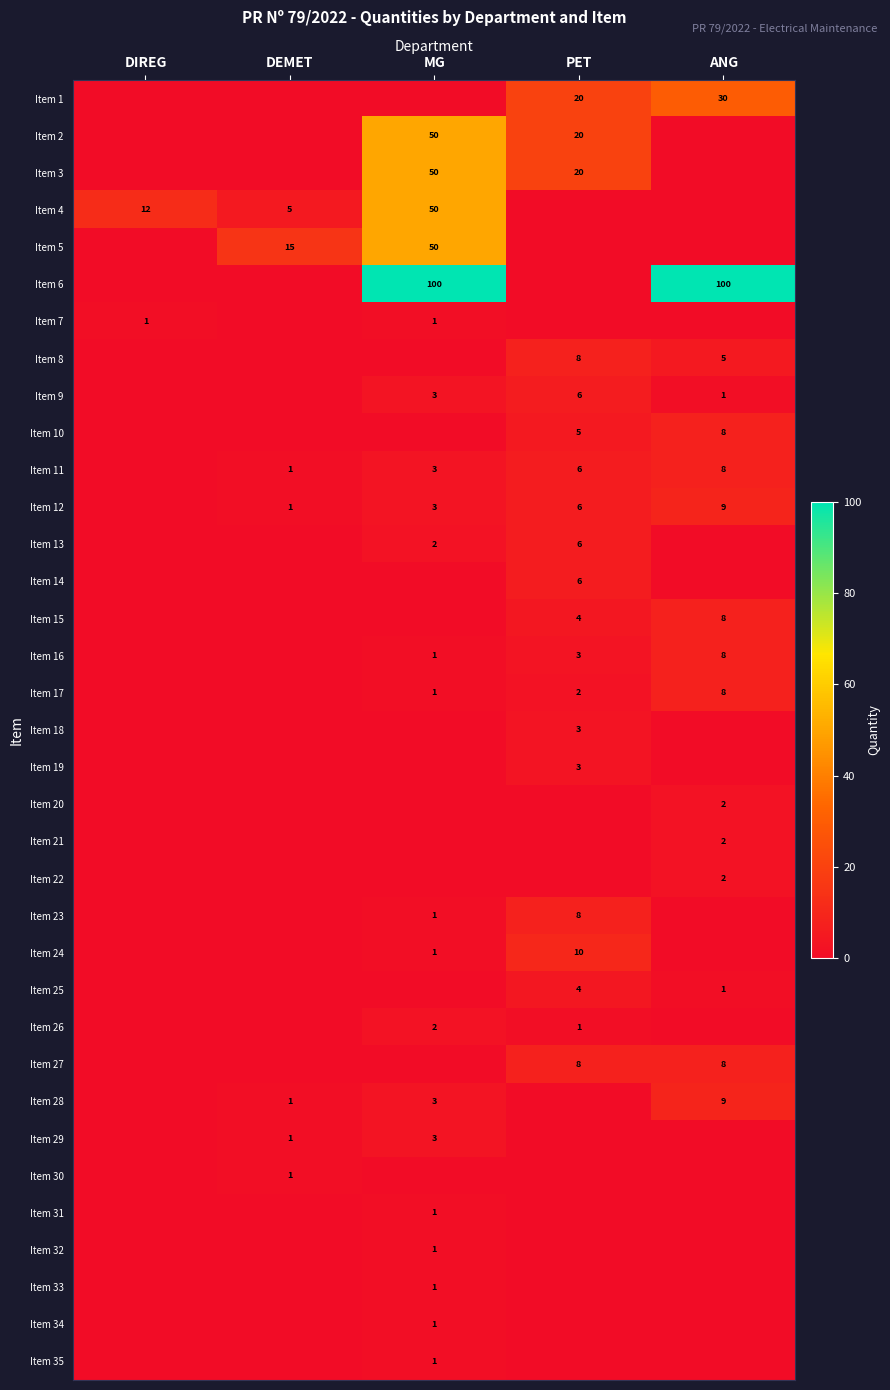

True or false: Item 3 has a value of 26 at MG.

False